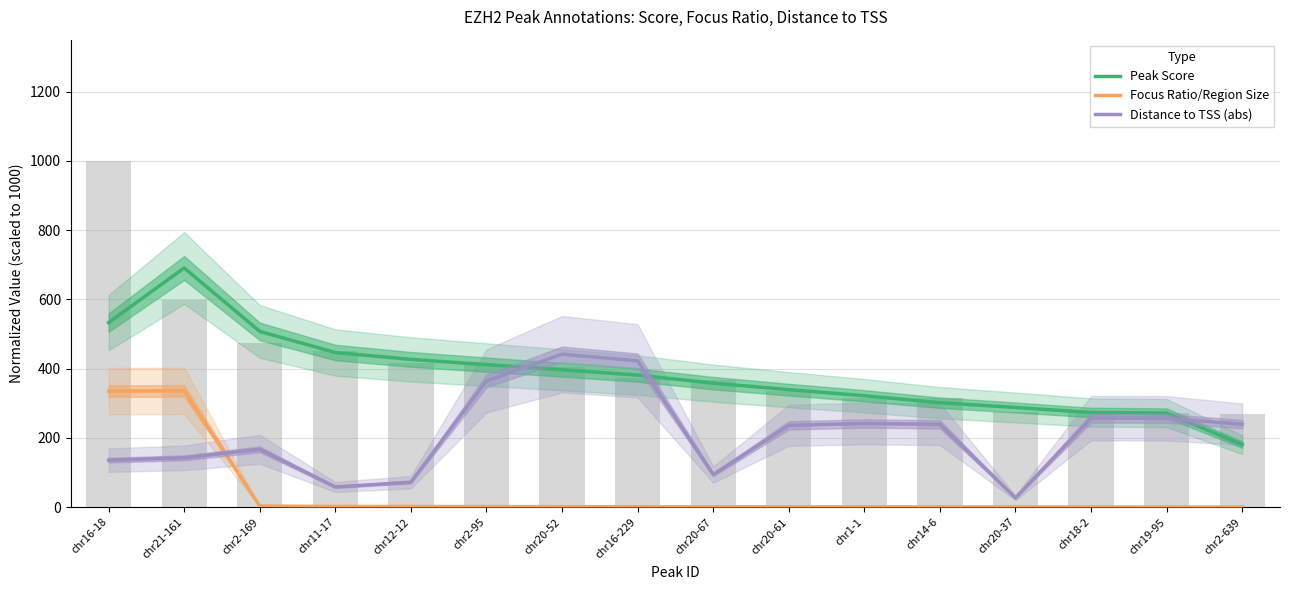

At chr11-17, list the series in order from largest to smallest.

Peak Score, Distance to TSS (abs), Focus Ratio/Region Size